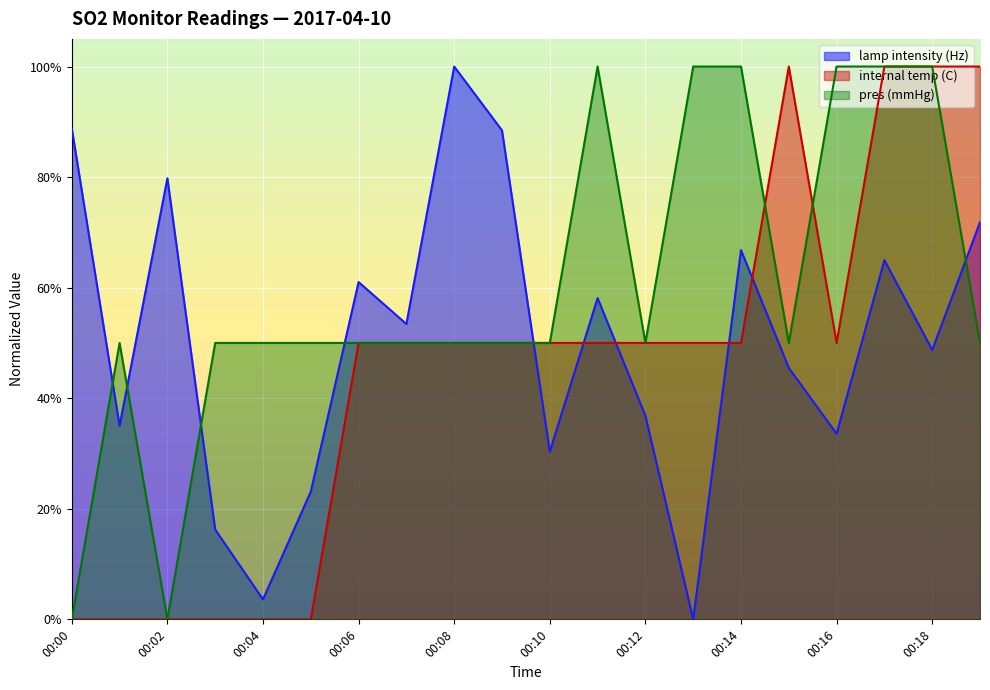

What is the average value of the lamp intensity (Hz) series?

0.5